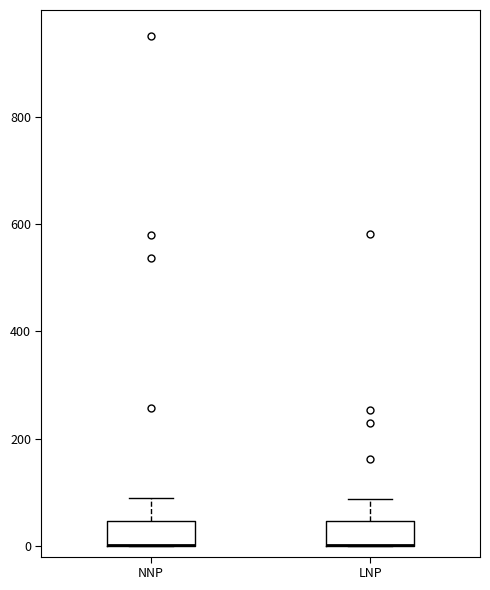

Where is the lower edge of the box for LNP on the y-axis? The values are not printed on the chart, so give them approximately, as read against the axis.

0